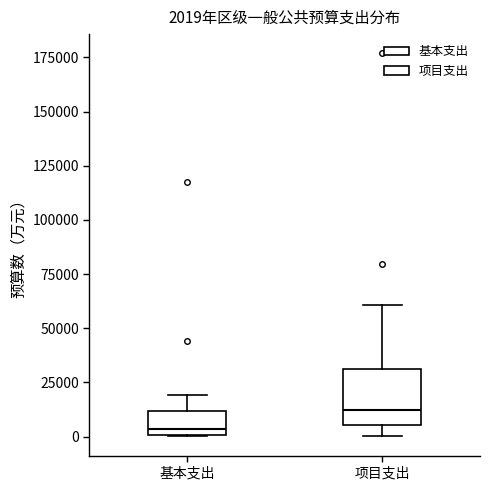

Which box is the tallest, from its lower edge to its upper edge?

项目支出